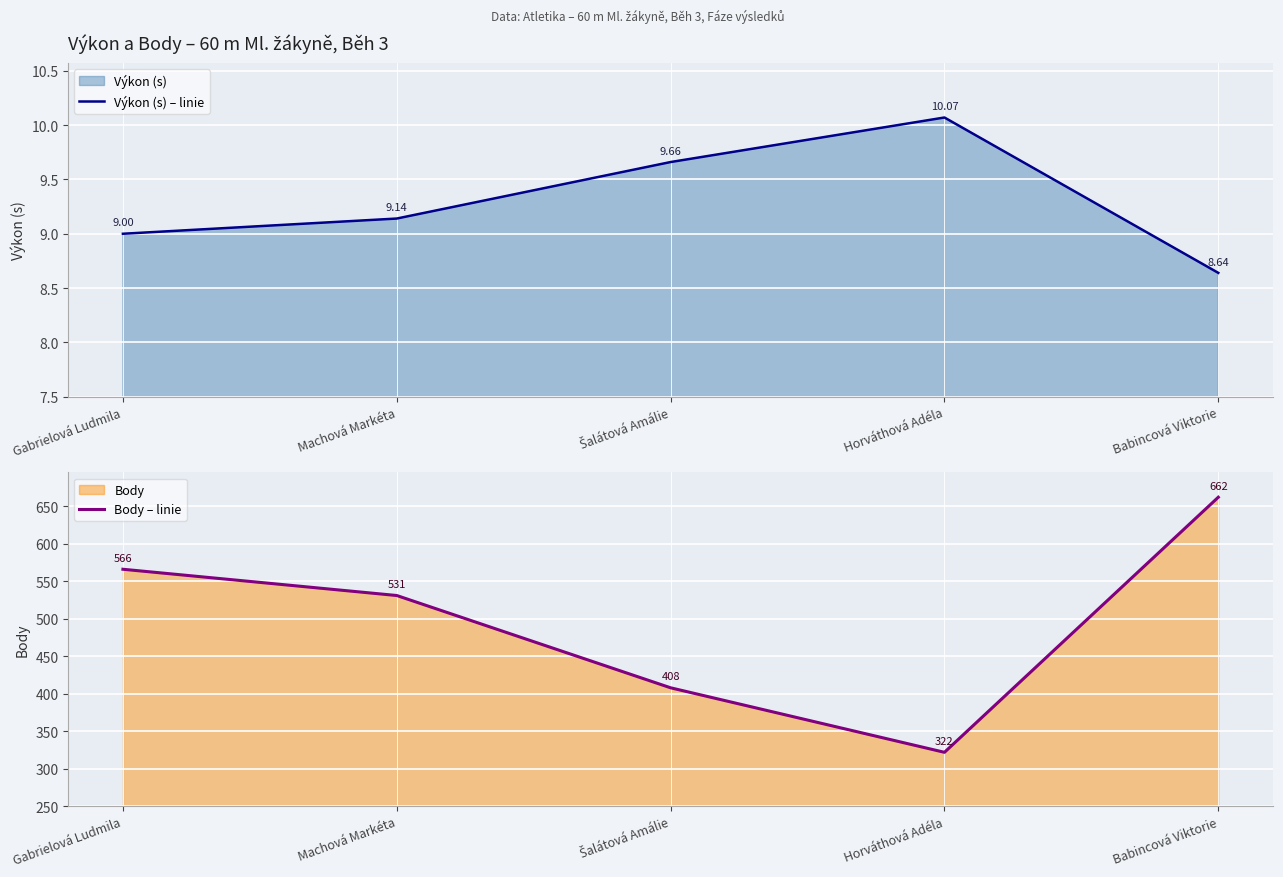

Which category has the highest value across all series?

Babincová Viktorie